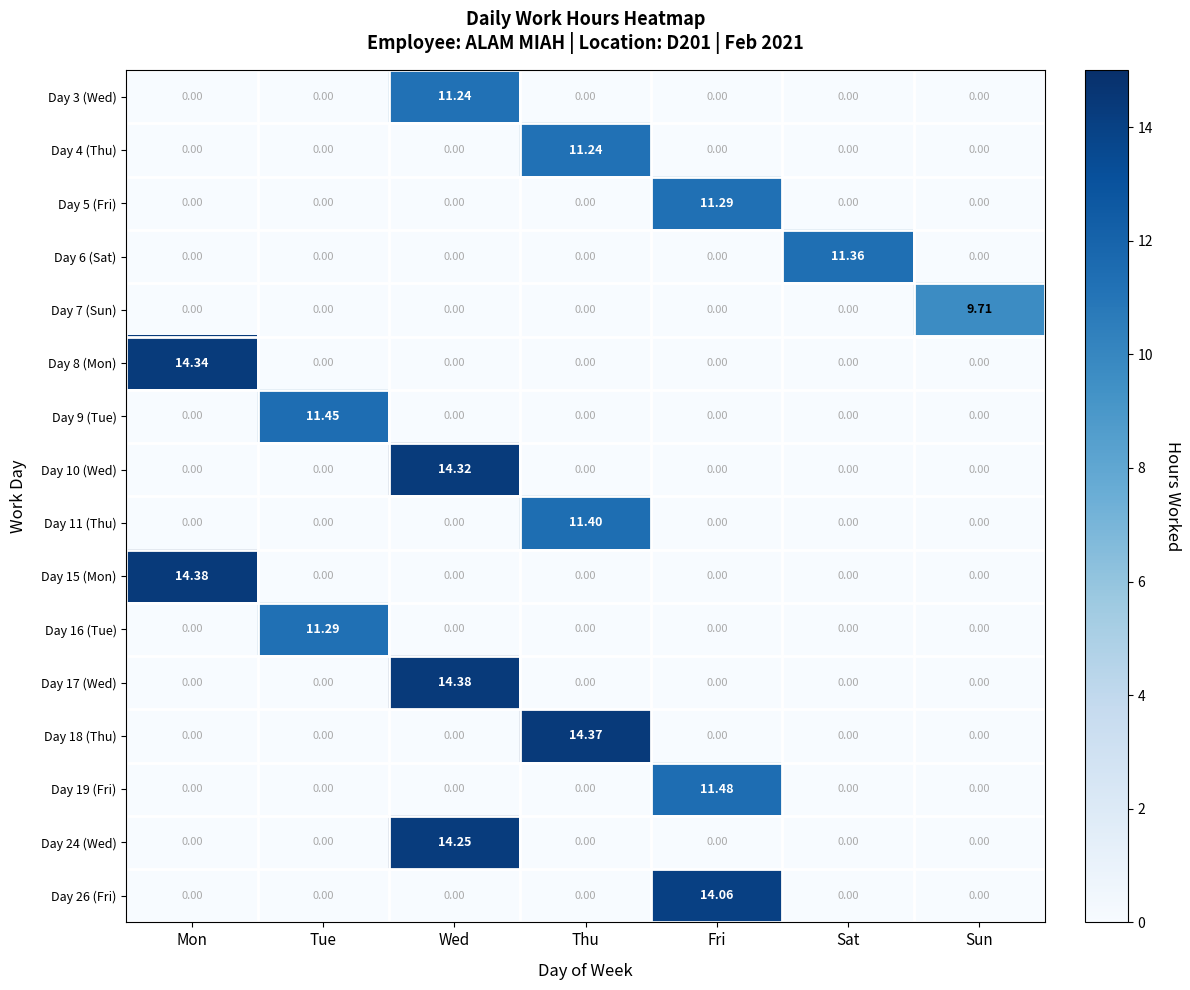

At which label does Day 10 (Wed) reach its peak?

Wed